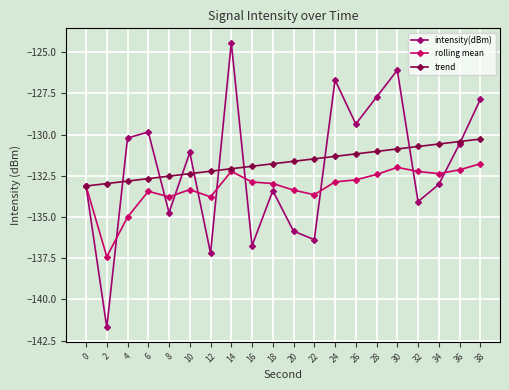

List the series in order of their peak value, highest first.

intensity(dBm), trend, rolling mean